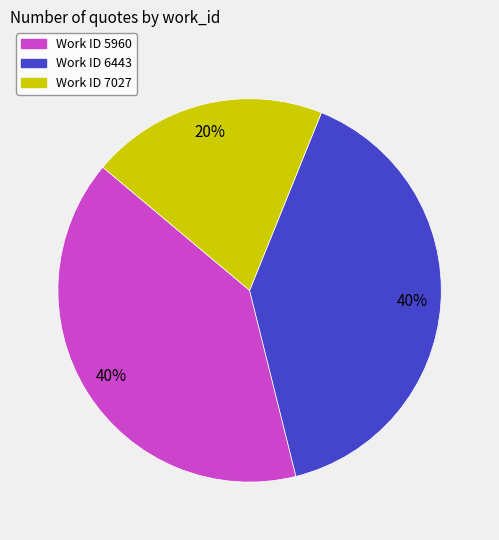

To the nearest percent, what is the difference between the largest and smallest slice percentages?

20%